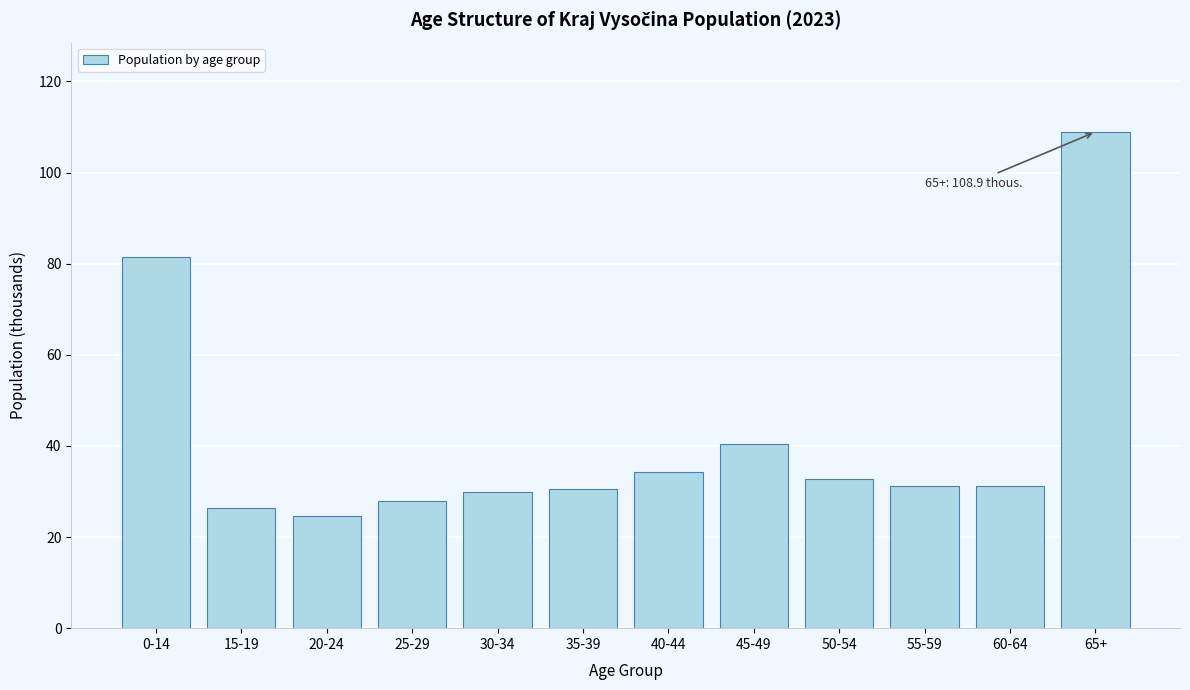

What is the value of the 10th bar from the left?

31.3